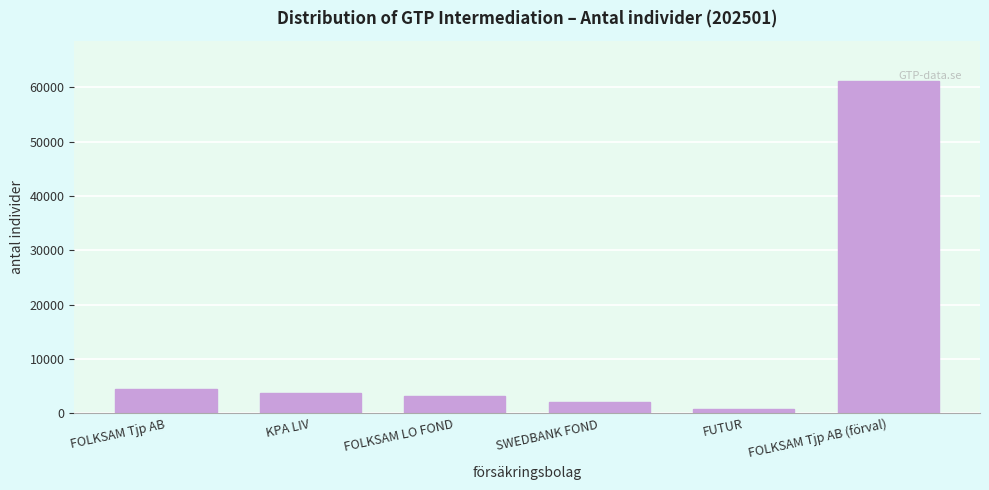

Reading left to right, transcribe all the data shown in this chart.

FOLKSAM Tjp AB=4411	KPA LIV=3776	FOLKSAM LO FOND=3221	SWEDBANK FOND=2103	FUTUR=704	FOLKSAM Tjp AB (förval)=61237